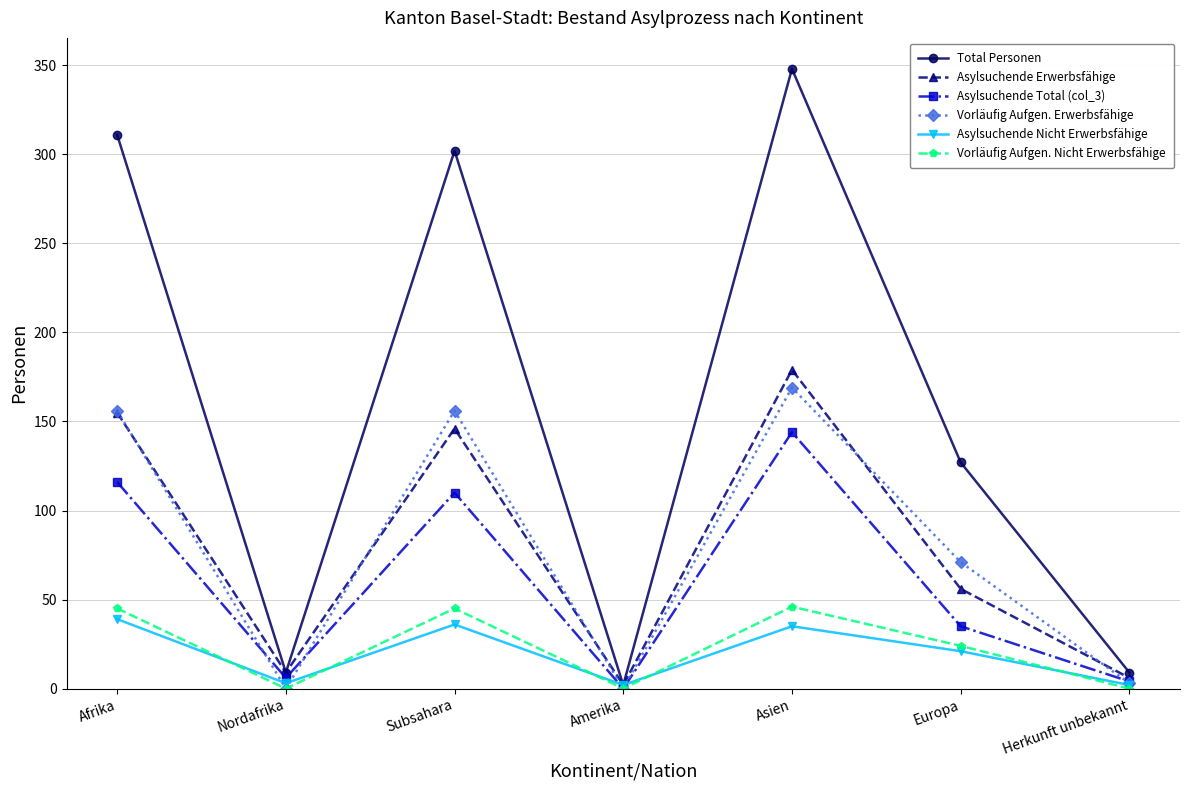

What are all the series names shown in the legend?

Total Personen, Asylsuchende Erwerbsfähige, Asylsuchende Total (col_3), Vorläufig Aufgen. Erwerbsfähige, Asylsuchende Nicht Erwerbsfähige, Vorläufig Aufgen. Nicht Erwerbsfähige